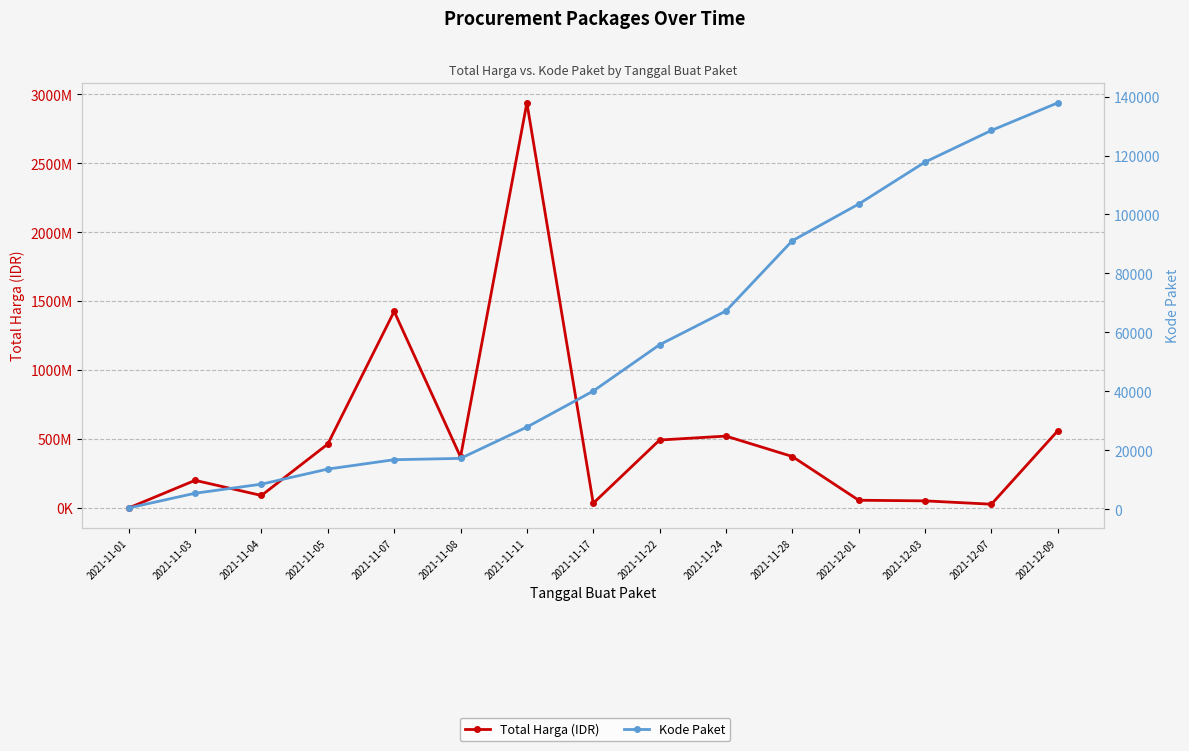

Which category has the highest value in the Total Harga (IDR) series?

2021-11-11